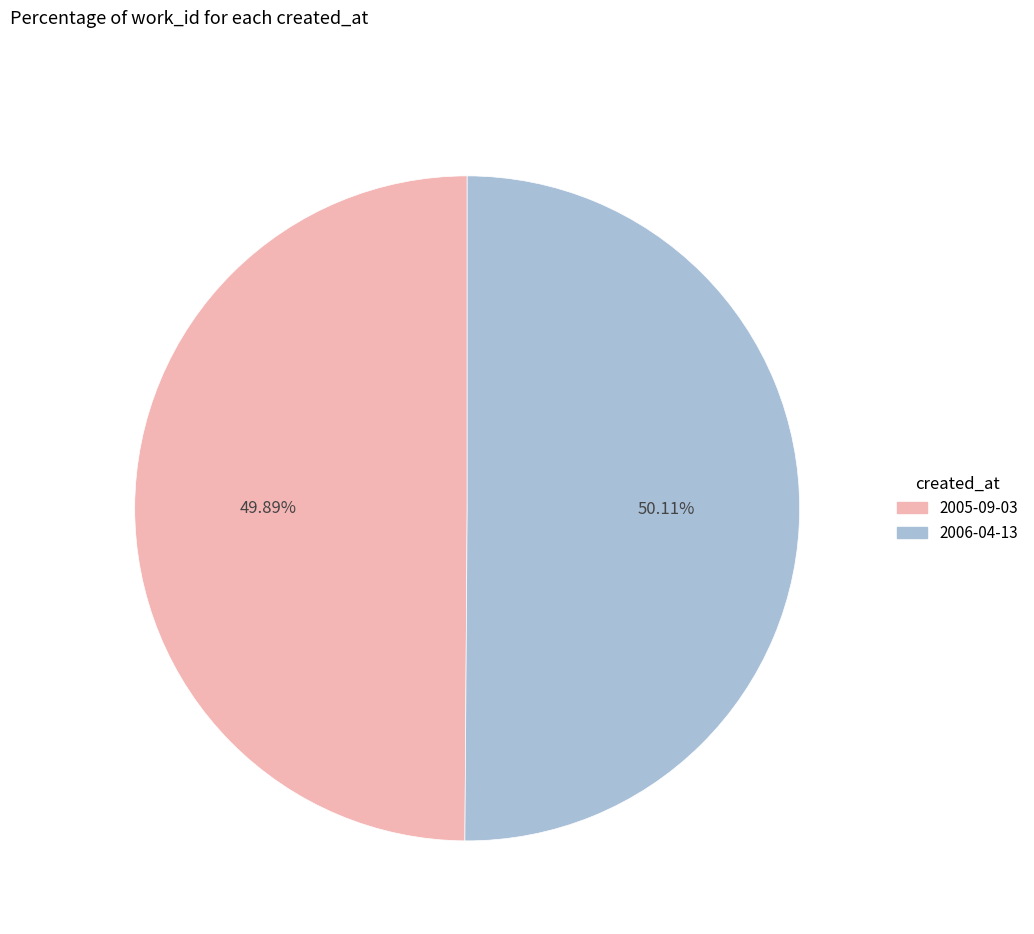

The 2006-04-13 slice represents 43% of the pie. True or false?

False